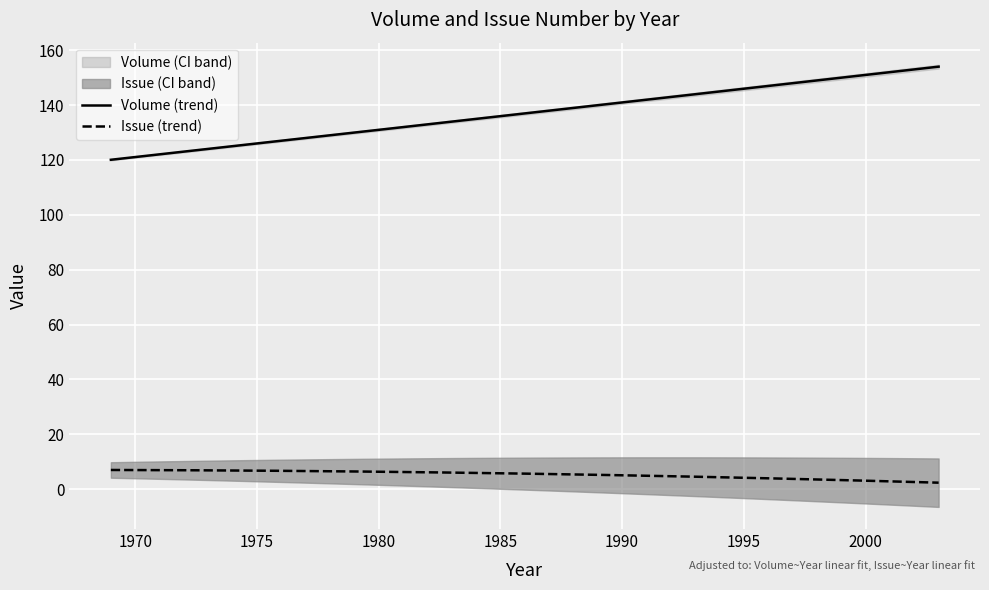

True or false: Issue_numeric and Volume intersect in this chart.

False